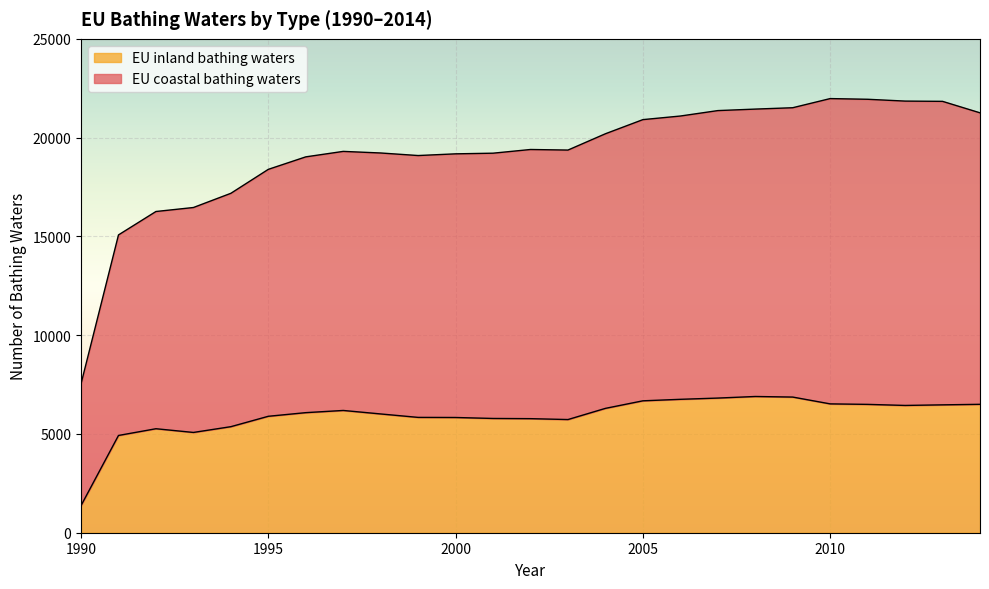

Which series has the largest range (max minus min)?

EU coastal bathing waters